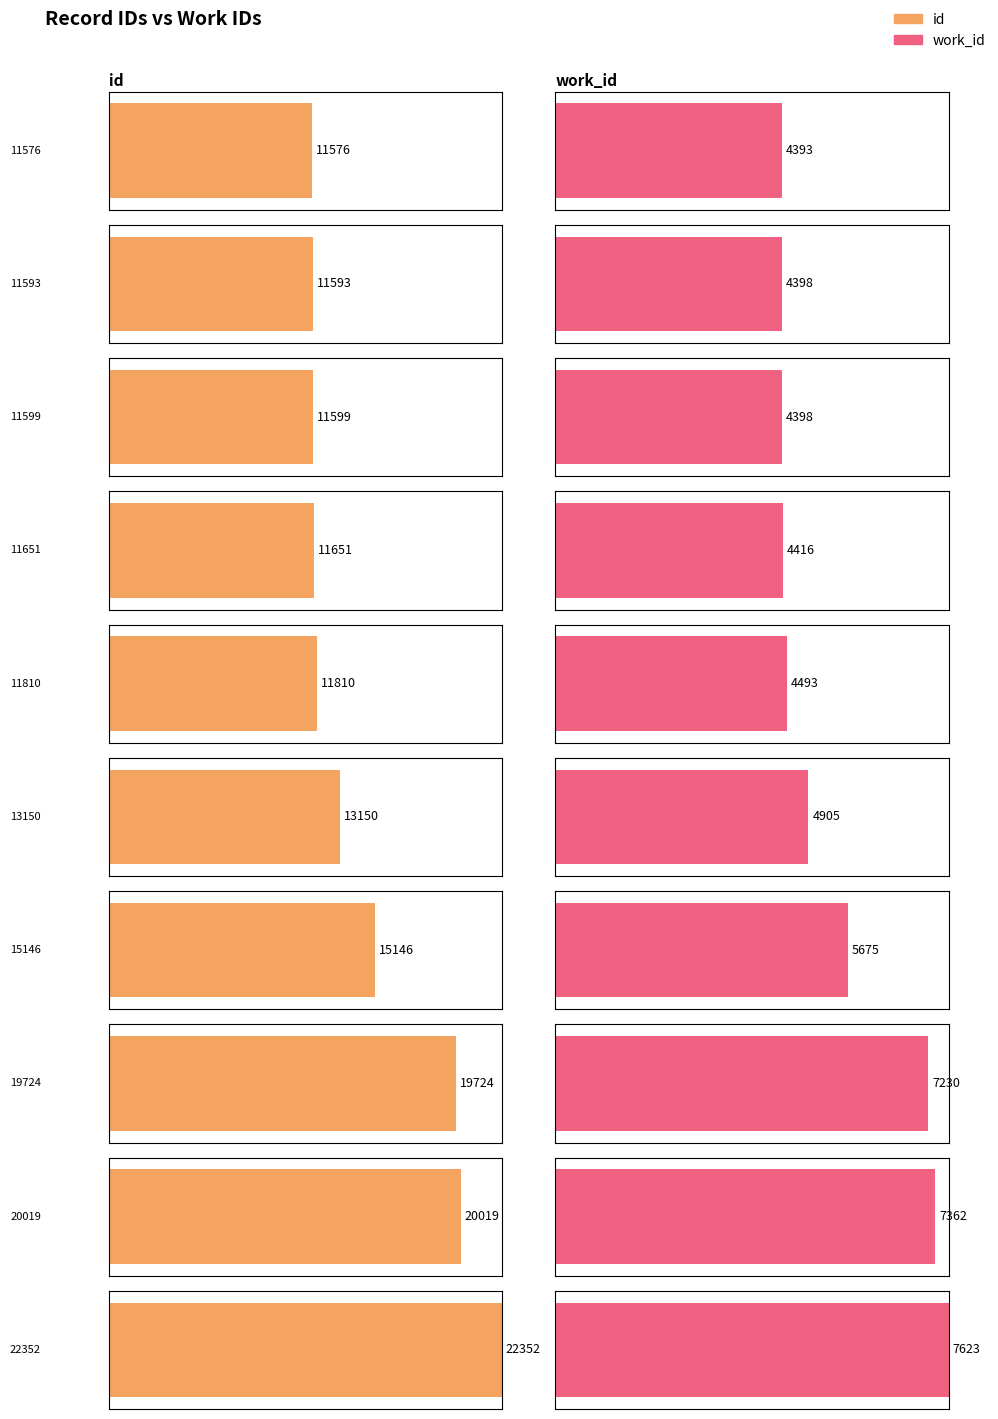

What is the difference between the maximum and second lowest values in the id series?

10759